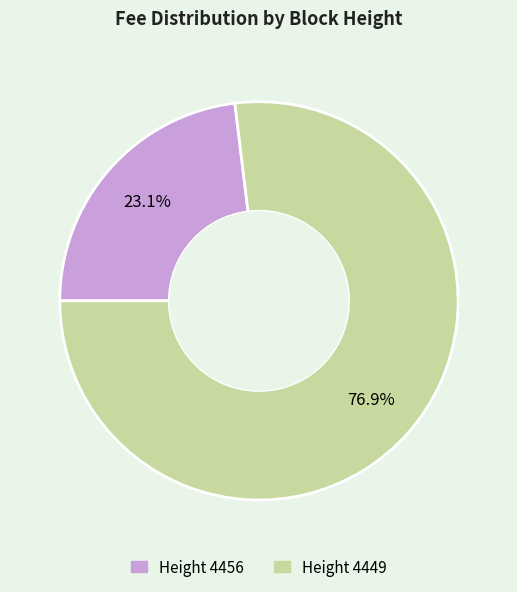

Is there a majority slice in this chart?

Yes